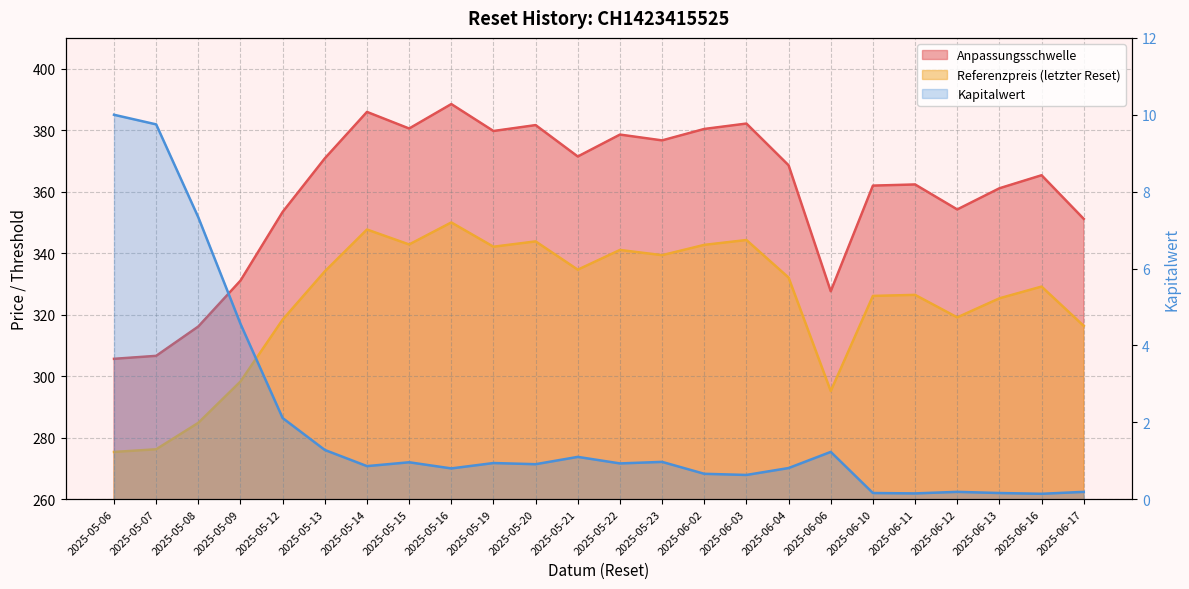

True or false: Kapitalwert has a value of 7.3 at 2025-05-08.

True